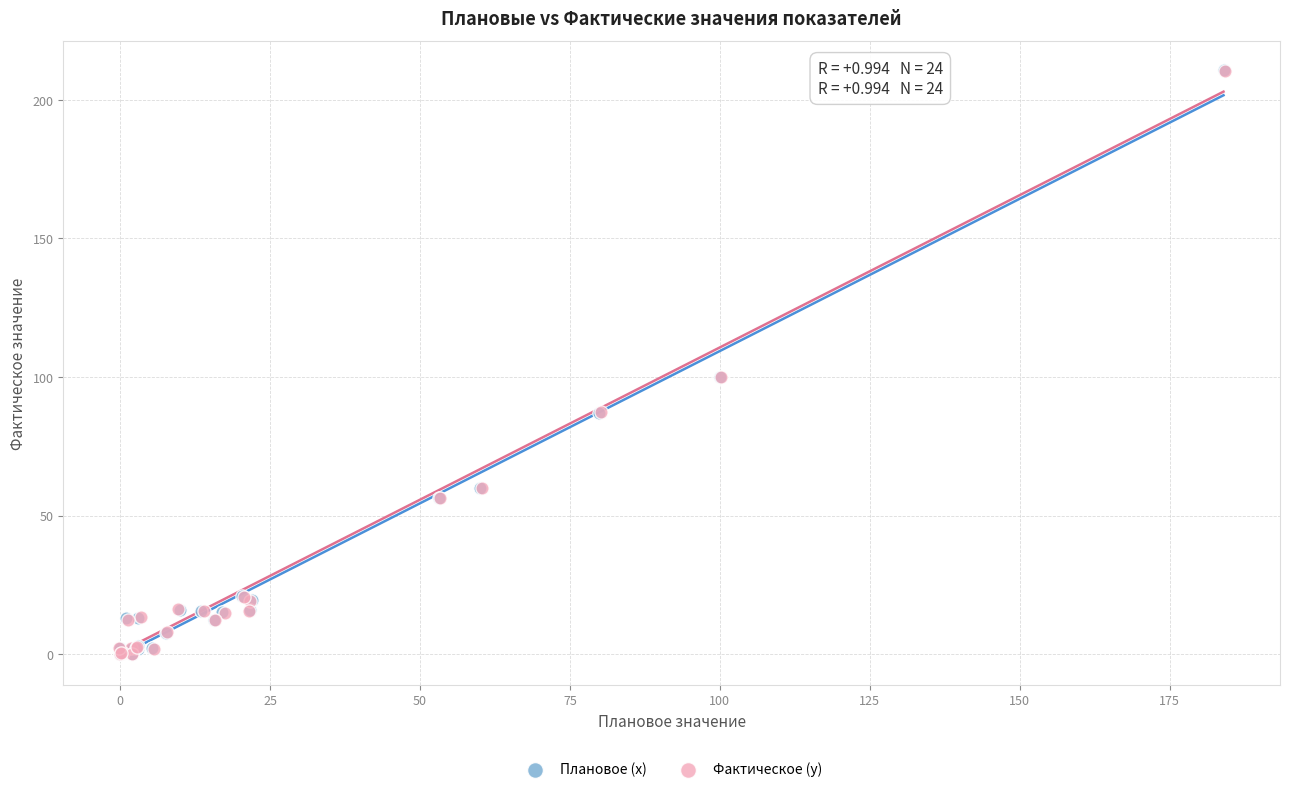

Which series has the largest Y range (max minus min)?

Плановое (x)